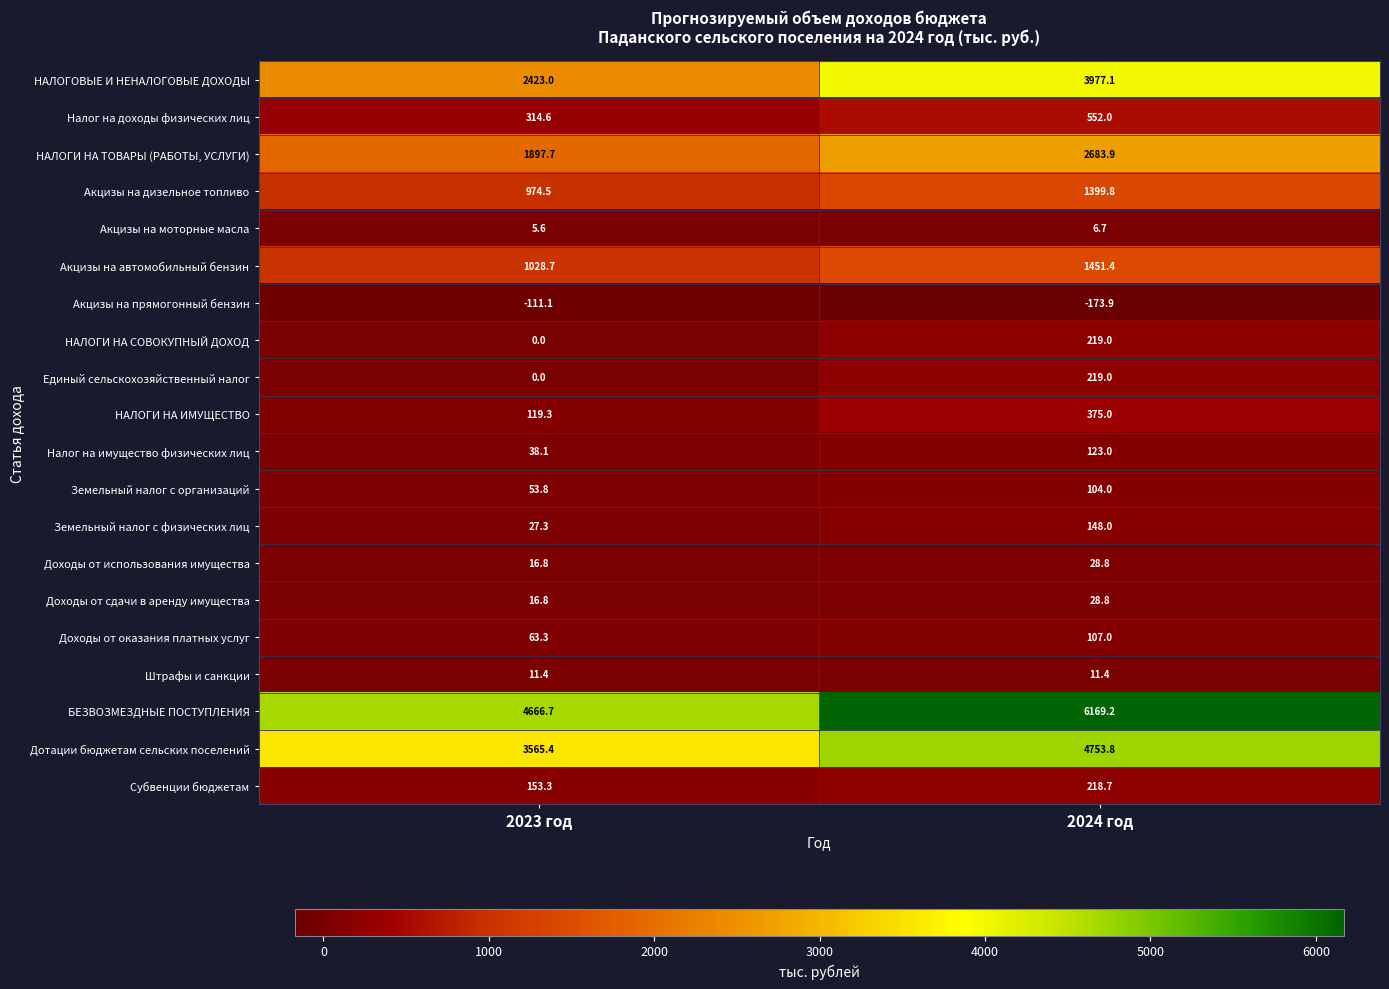

How many distinct data groups are displayed?

20